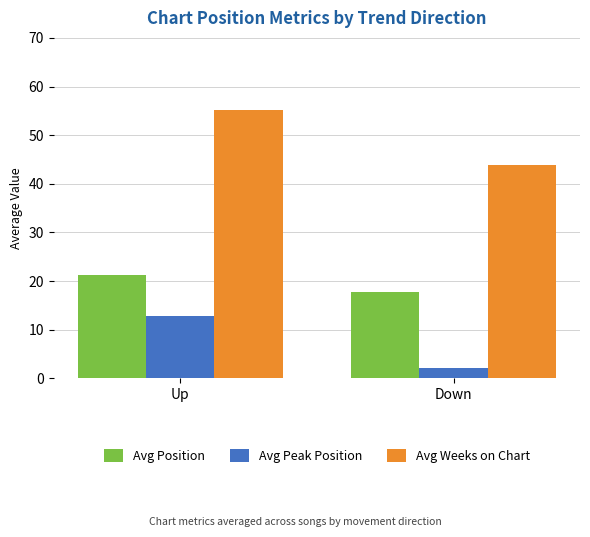

Rank the series by their average value, from lowest to highest.

Avg Peak Position, Avg Position, Avg Weeks on Chart